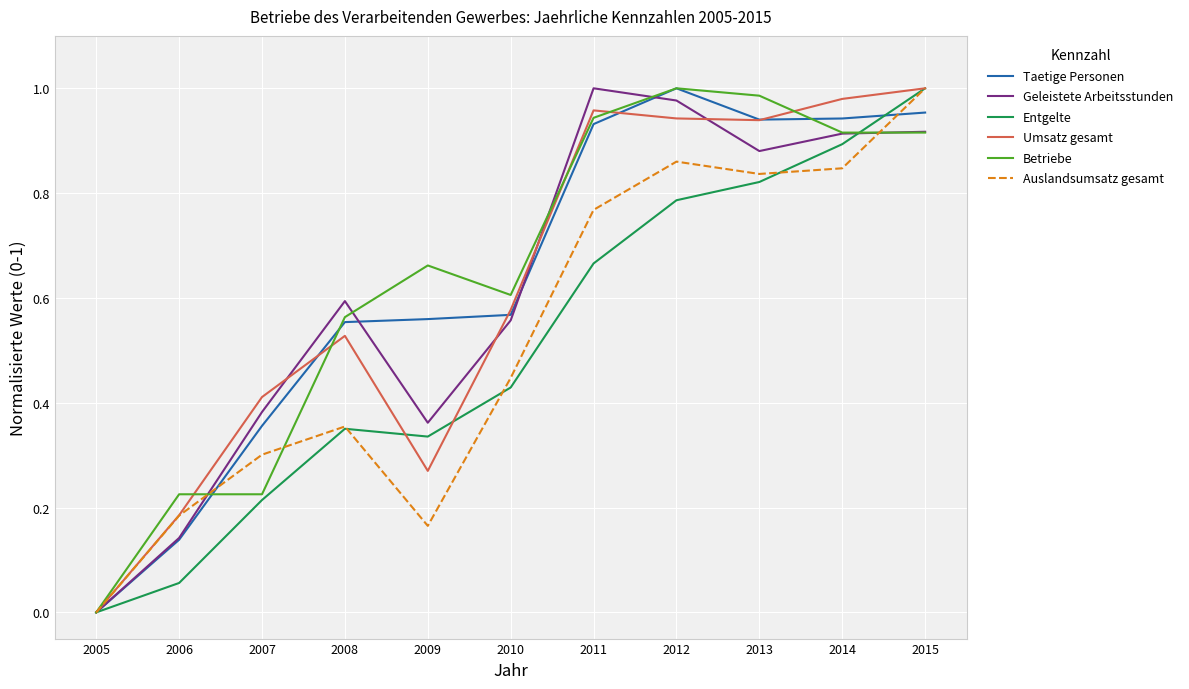

What is the total value across all series at 2011?

5.3